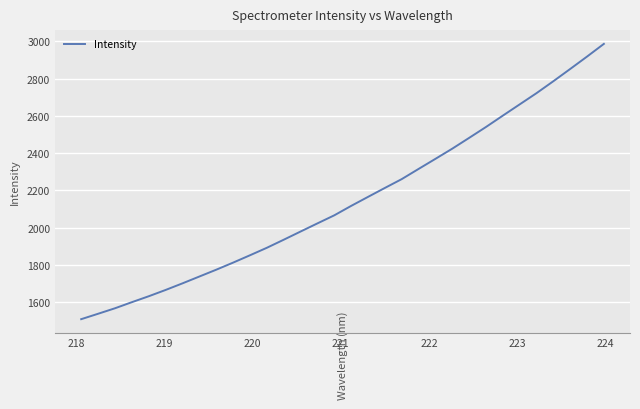

What is the maximum value shown in the chart?

2987.1